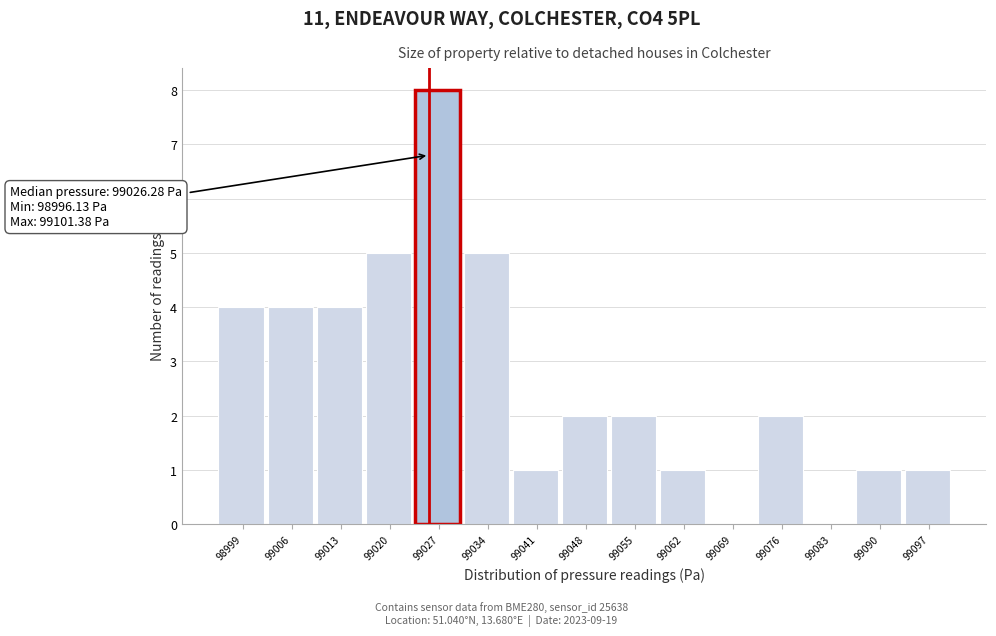

Which range on the x-axis has the tallest bar?

99024 to 99031